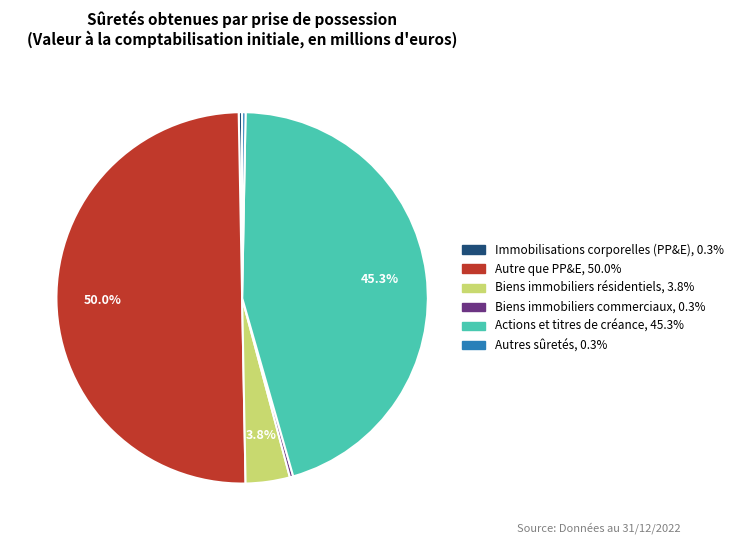

To the nearest percent, what is the difference between the largest and smallest slice percentages?

50%